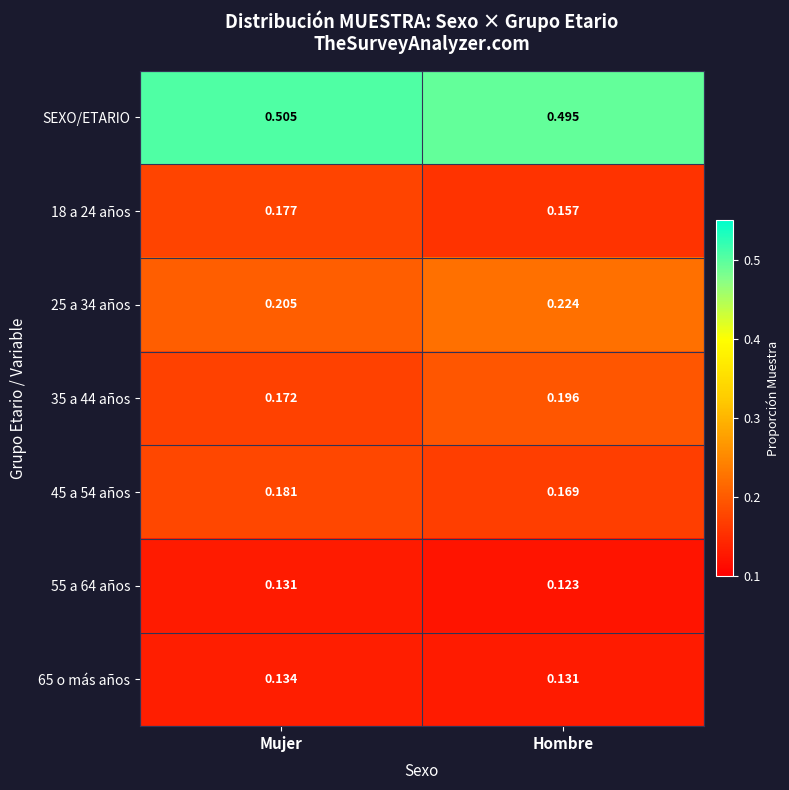

At which category is the sum across all series the highest?

Mujer